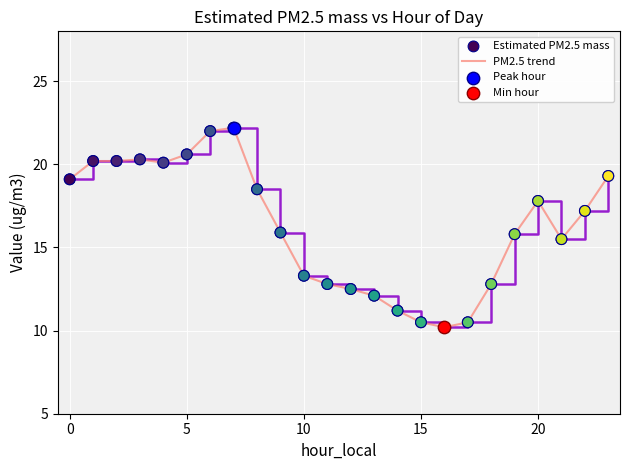

What is the maximum value shown in the chart?

22.2